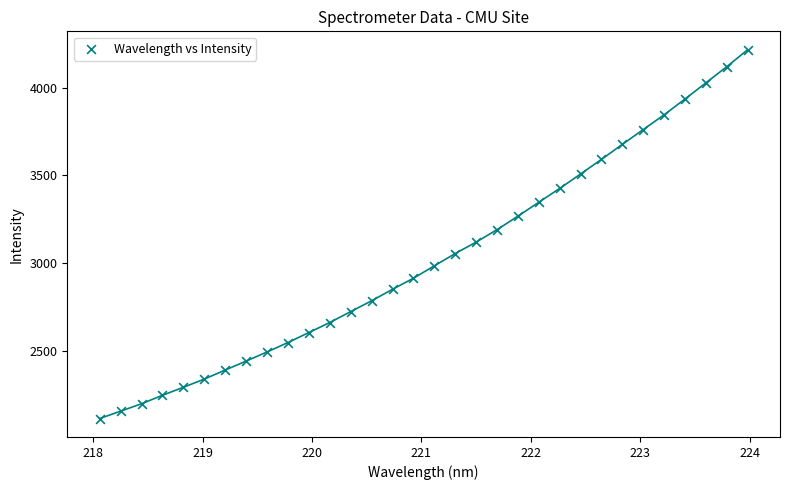

What is the range of X values (max minus min)?

5.9